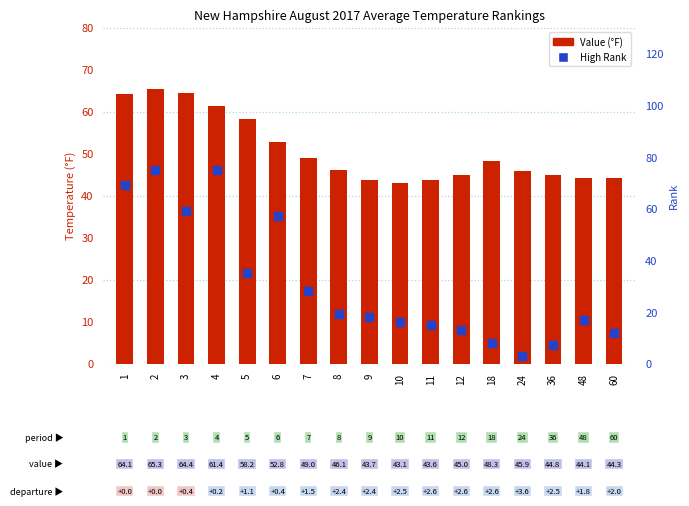

Which series has the largest Y range (max minus min)?

High Rank